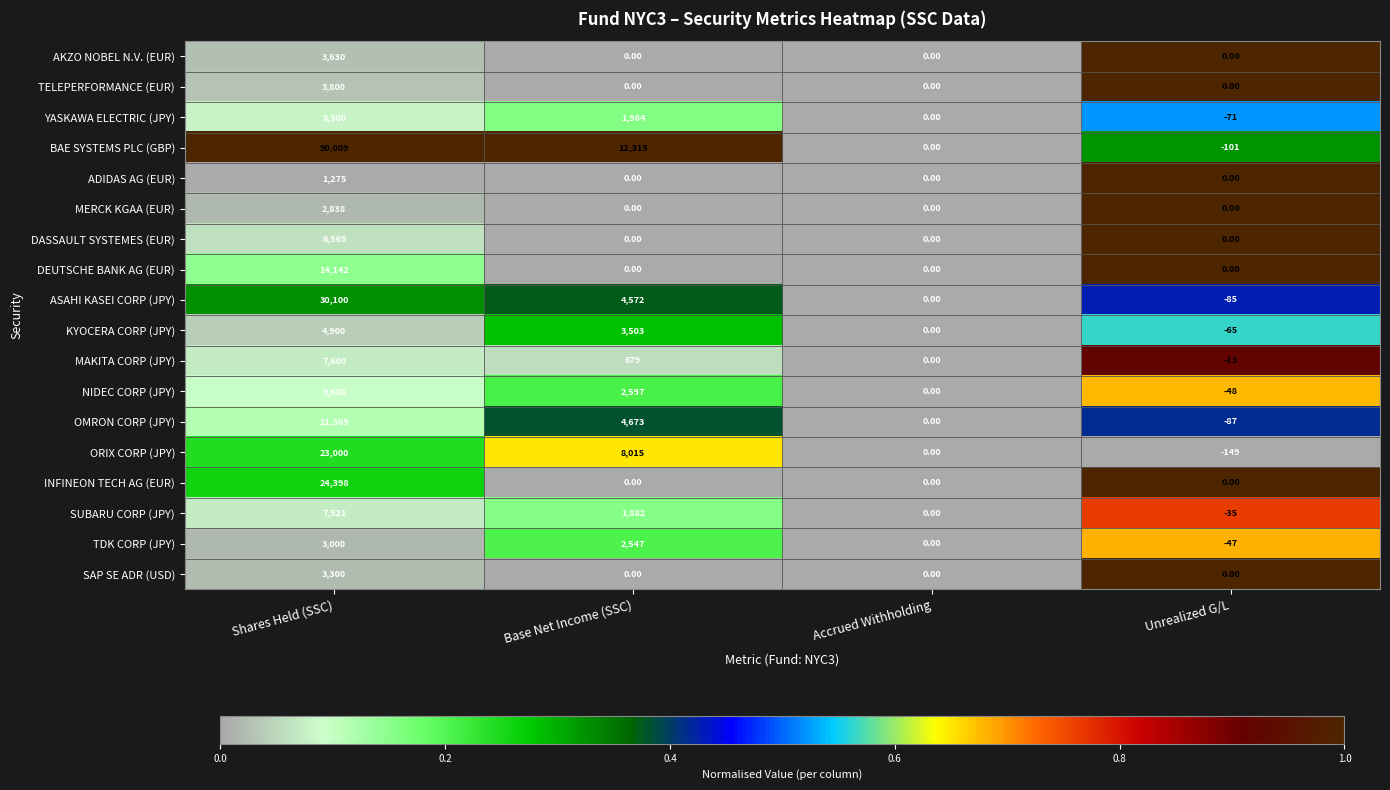

At which label does SUBARU CORP (JPY) first exceed 1882?

Shares Held (SSC)